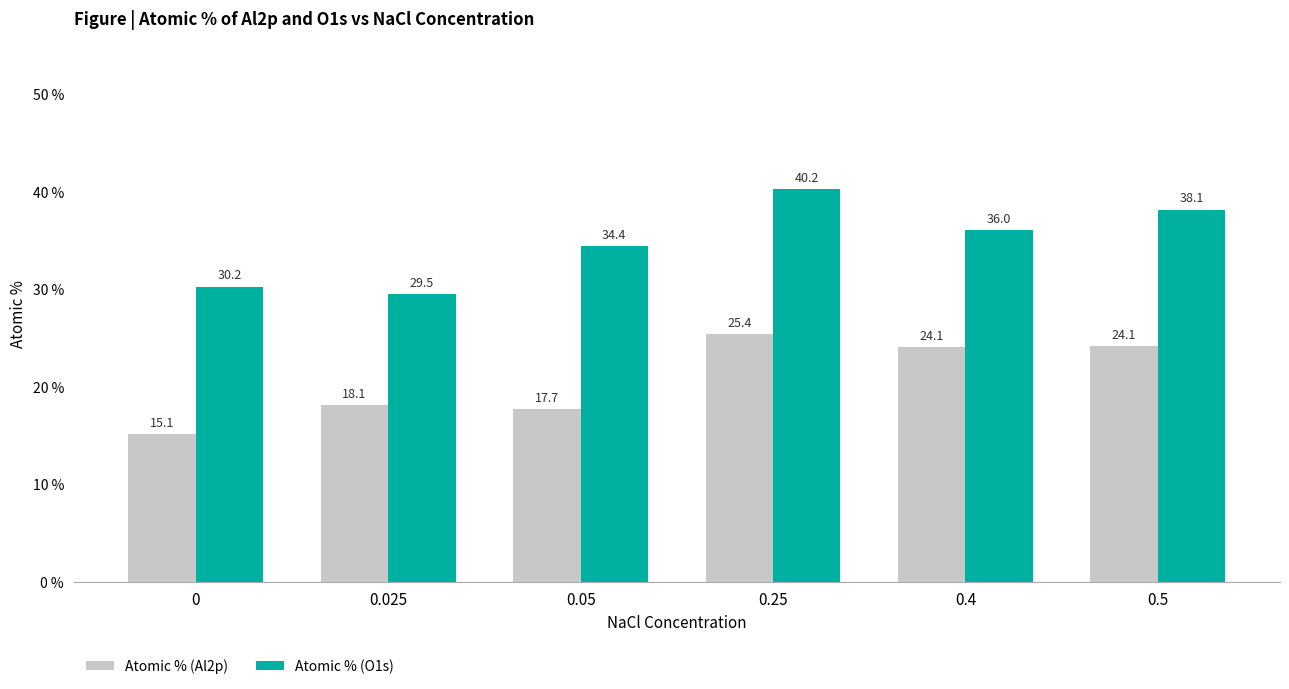

The value of Atomic % (O1s) at 0.25 is 40.2. True or false?

True